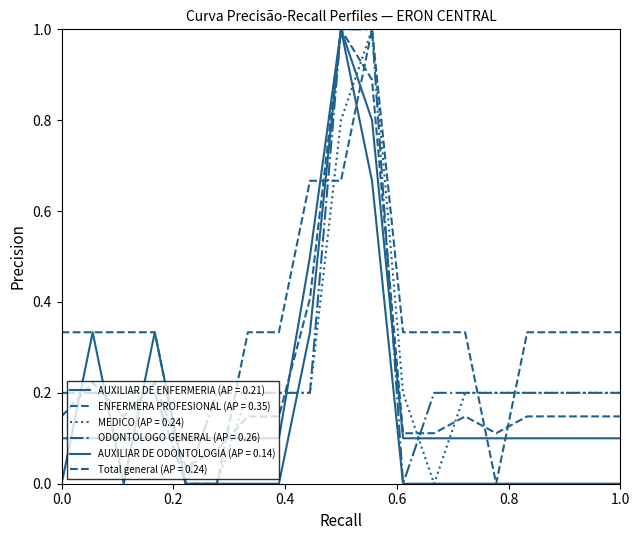

How many lines are shown in the chart?

6